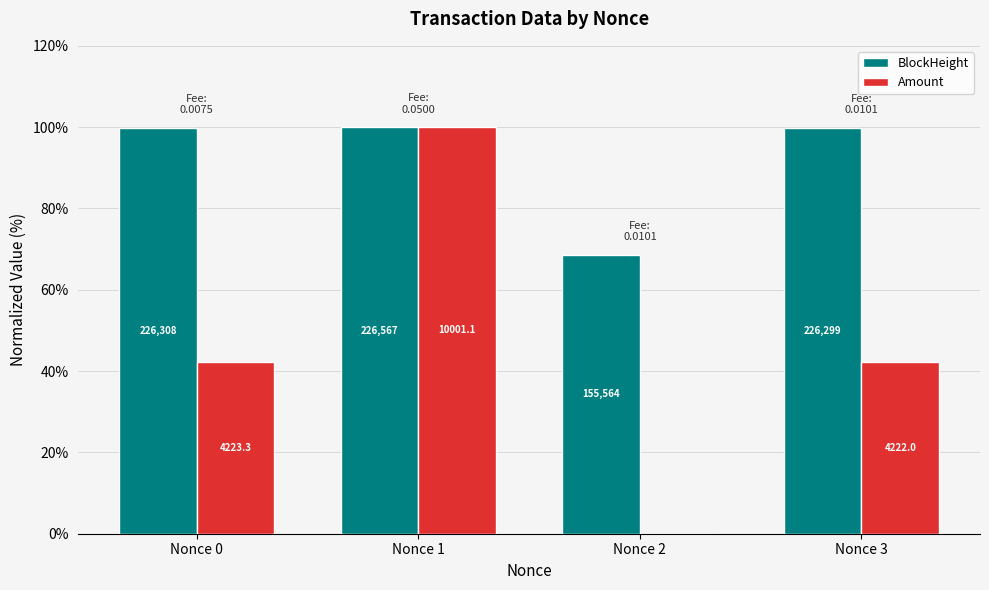

Read the BlockHeight value at Nonce 1.

100.0